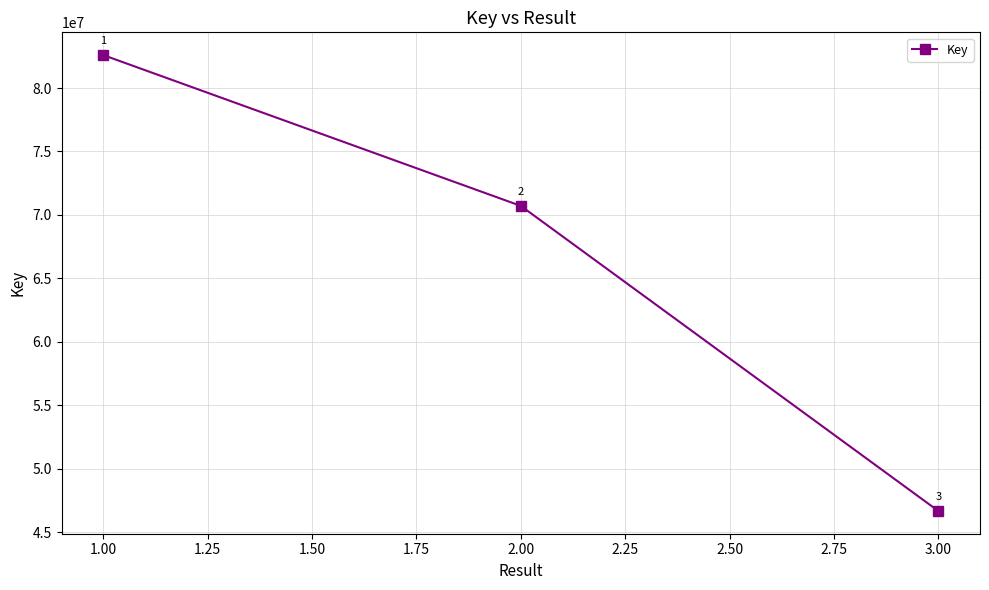

Reading left to right, extract all data points from this chart.

82593365	70710803	46671565